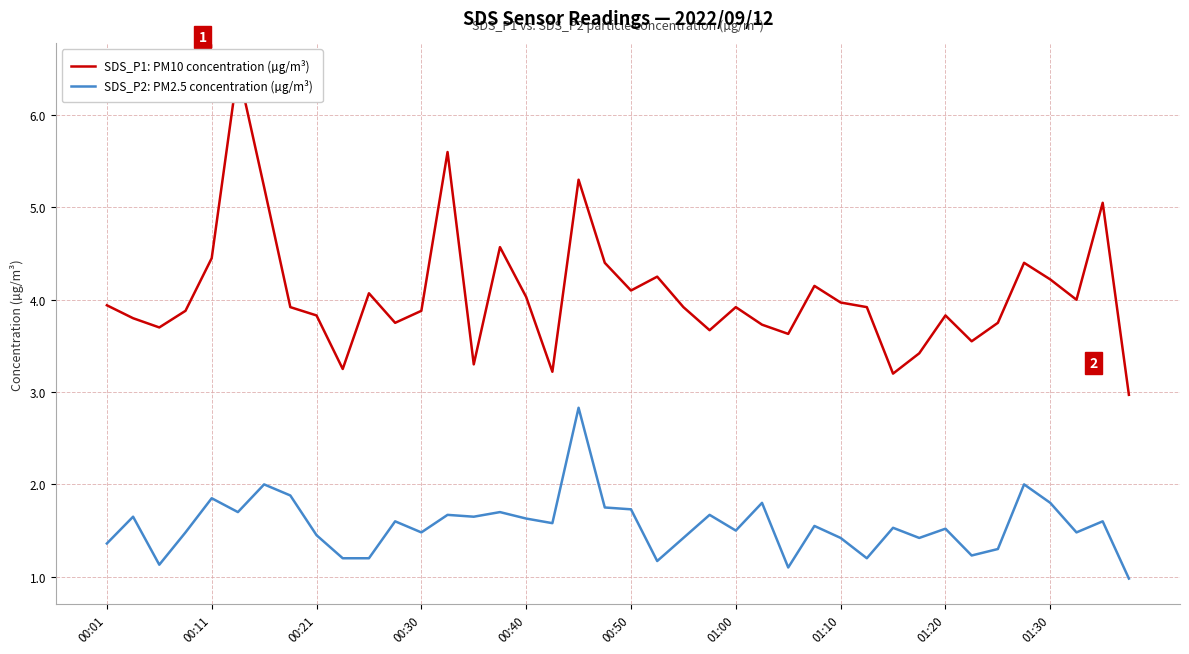

How many lines are shown in the chart?

2